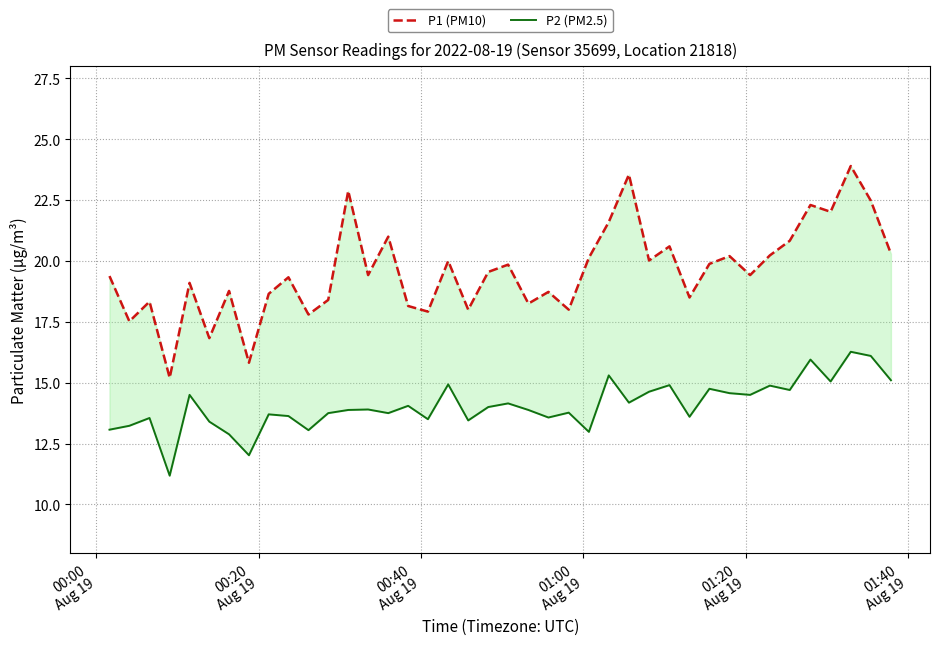

List the series in order of their peak value, highest first.

P1 (PM10), P2 (PM2.5)